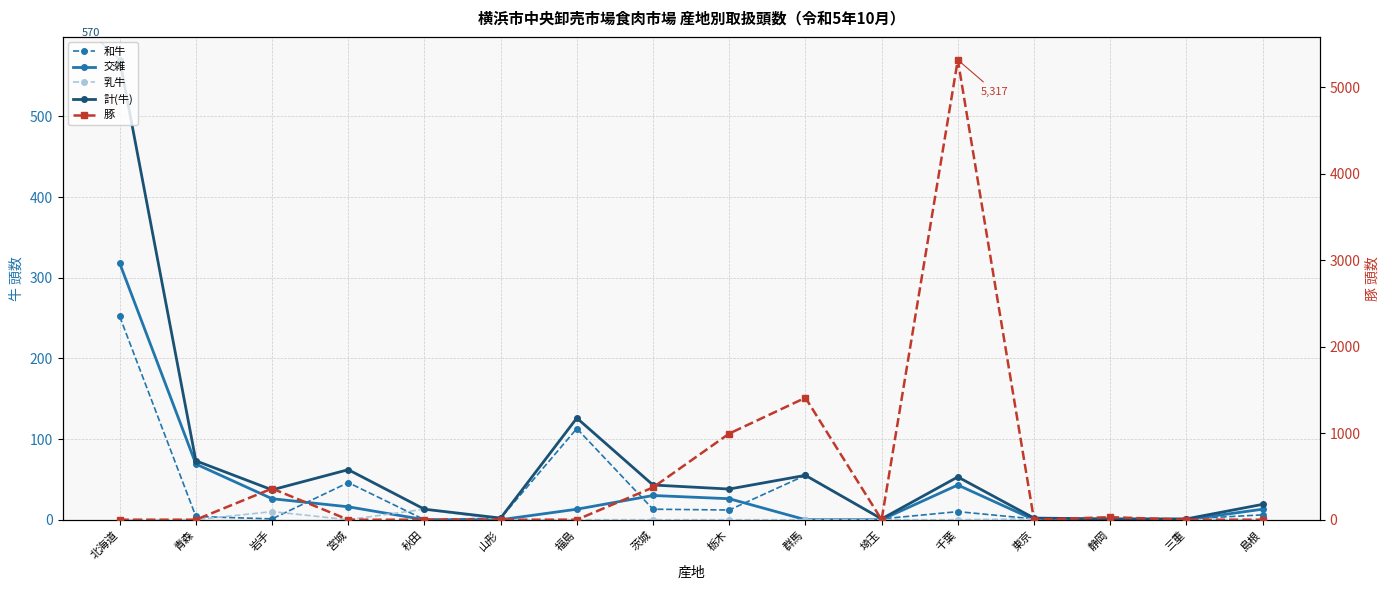

Reading left to right, list all the values displayed in this chart.

和牛: 北海道=252	青森=4	岩手=1	宮城=46	秋田=0	山形=2	福島=113	茨城=13	栃木=12	群馬=55	埼玉=1	千葉=10	東京=1	静岡=1	三重=1	島根=6
交雑: 北海道=318	青森=69	岩手=26	宮城=16	秋田=0	山形=0	福島=13	茨城=30	栃木=26	群馬=0	埼玉=0	千葉=43	東京=0	静岡=0	三重=0	島根=13
乳牛: 北海道=0	青森=0	岩手=10	宮城=0	秋田=13	山形=0	福島=0	茨城=0	栃木=0	群馬=0	埼玉=0	千葉=0	東京=1	静岡=0	三重=0	島根=0
計(牛): 北海道=570	青森=73	岩手=37	宮城=62	秋田=13	山形=2	福島=126	茨城=43	栃木=38	群馬=55	埼玉=1	千葉=53	東京=2	静岡=1	三重=1	島根=19
豚: 北海道=0	青森=0	岩手=360	宮城=0	秋田=0	山形=0	福島=0	茨城=373	栃木=996	群馬=1410	埼玉=0	千葉=5317	東京=0	静岡=29	三重=0	島根=0